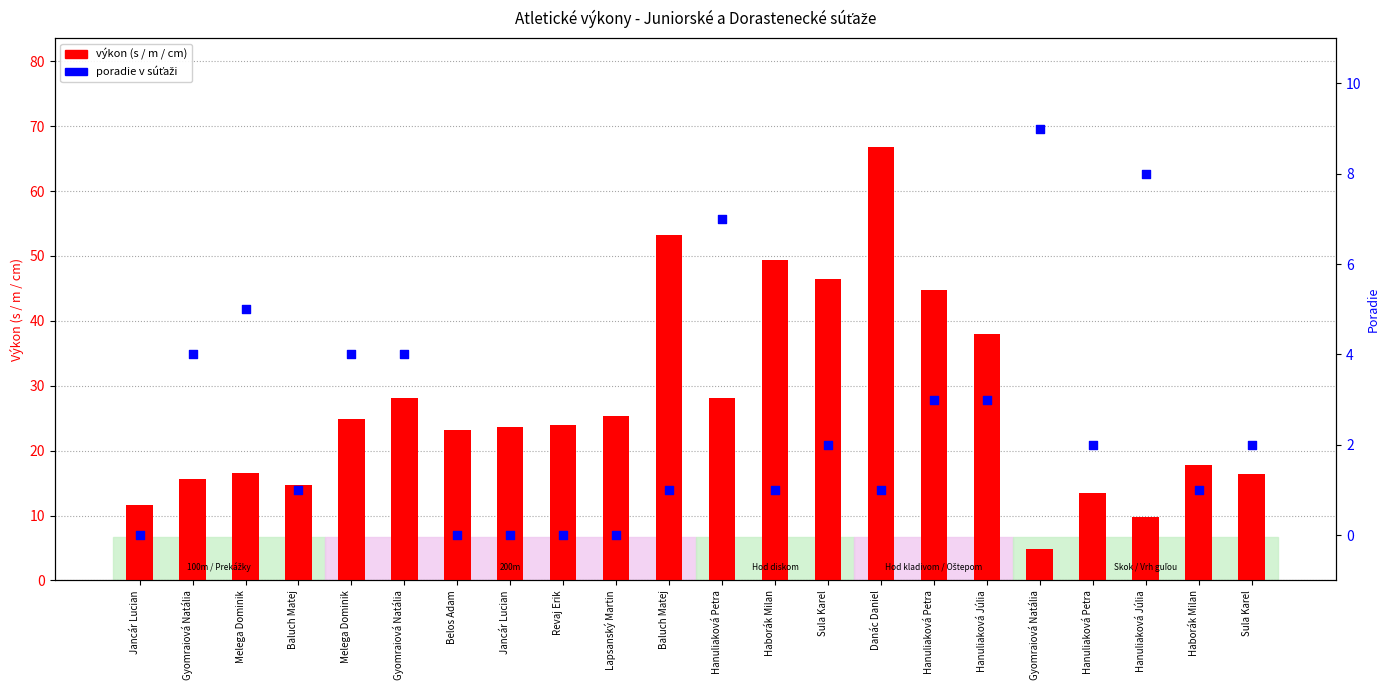

Which series contains the lowest Y value?

poradie v súťaži